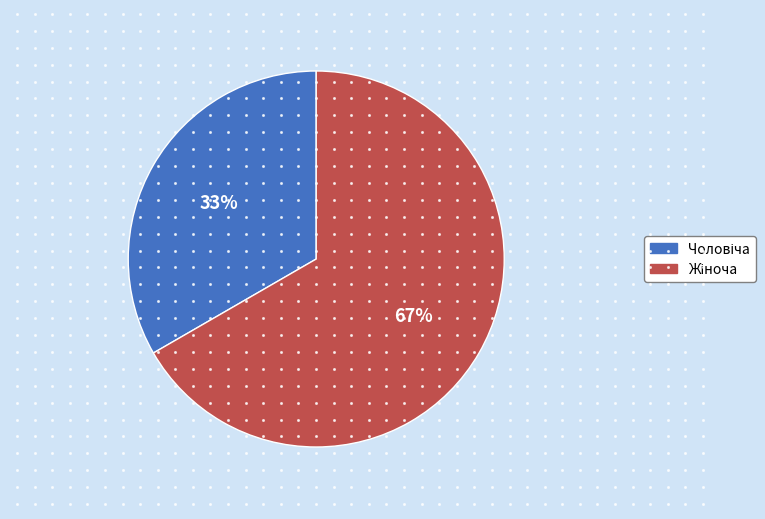

Approximately how many times larger is the value at Чоловіча compared to Жіноча?

0.5